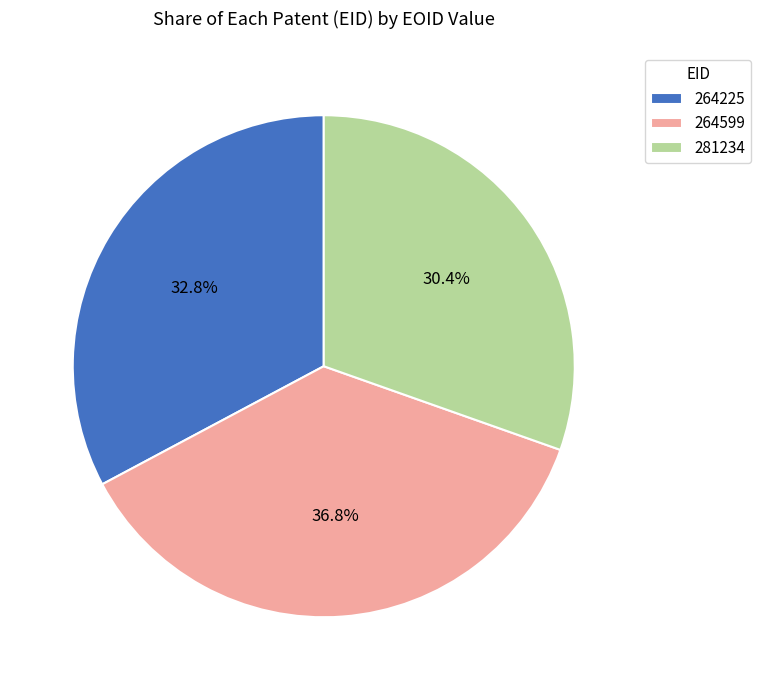

Which has a higher value, 264599 or 281234?

264599